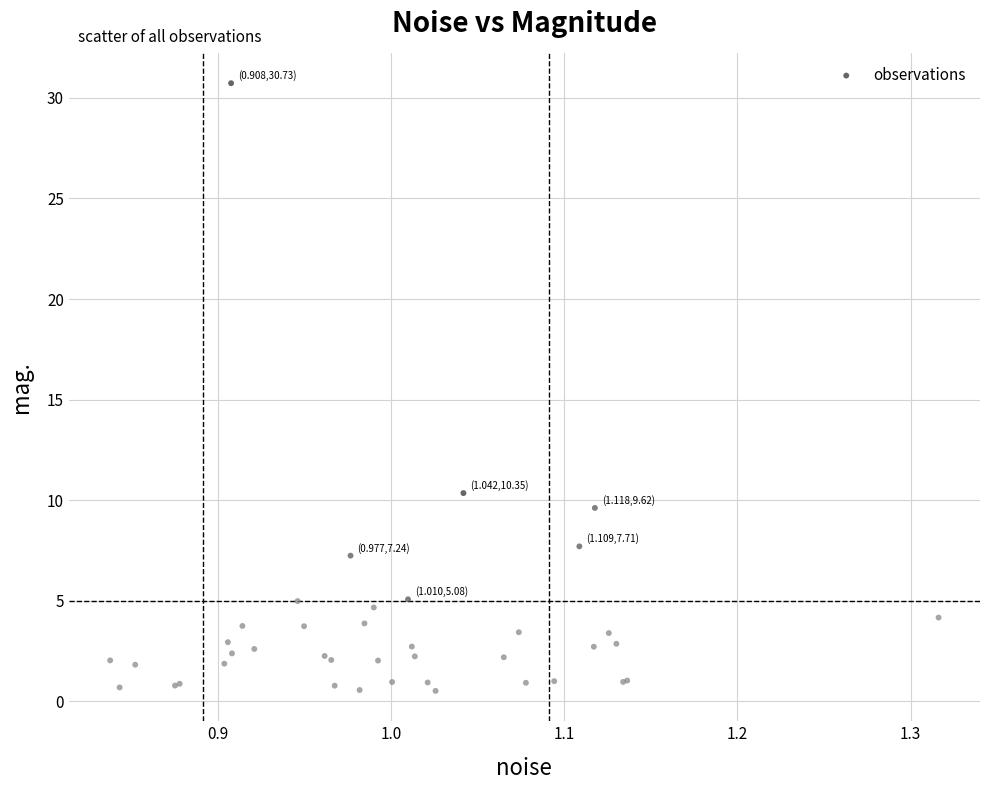

What Y value in the scatter plot is closest to 15?

10.4